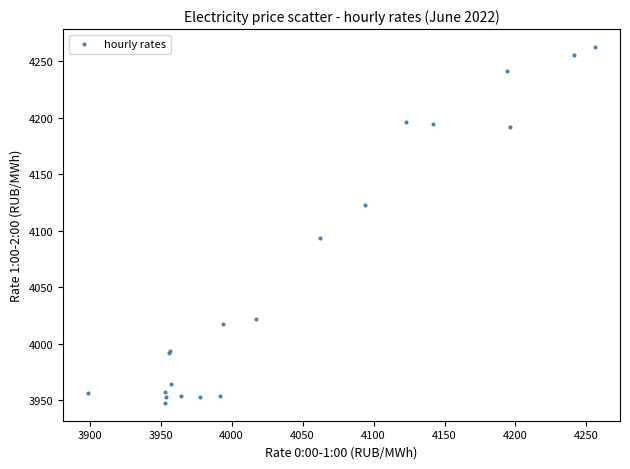

What Y value in the scatter plot is closest to 4105?

4093.7